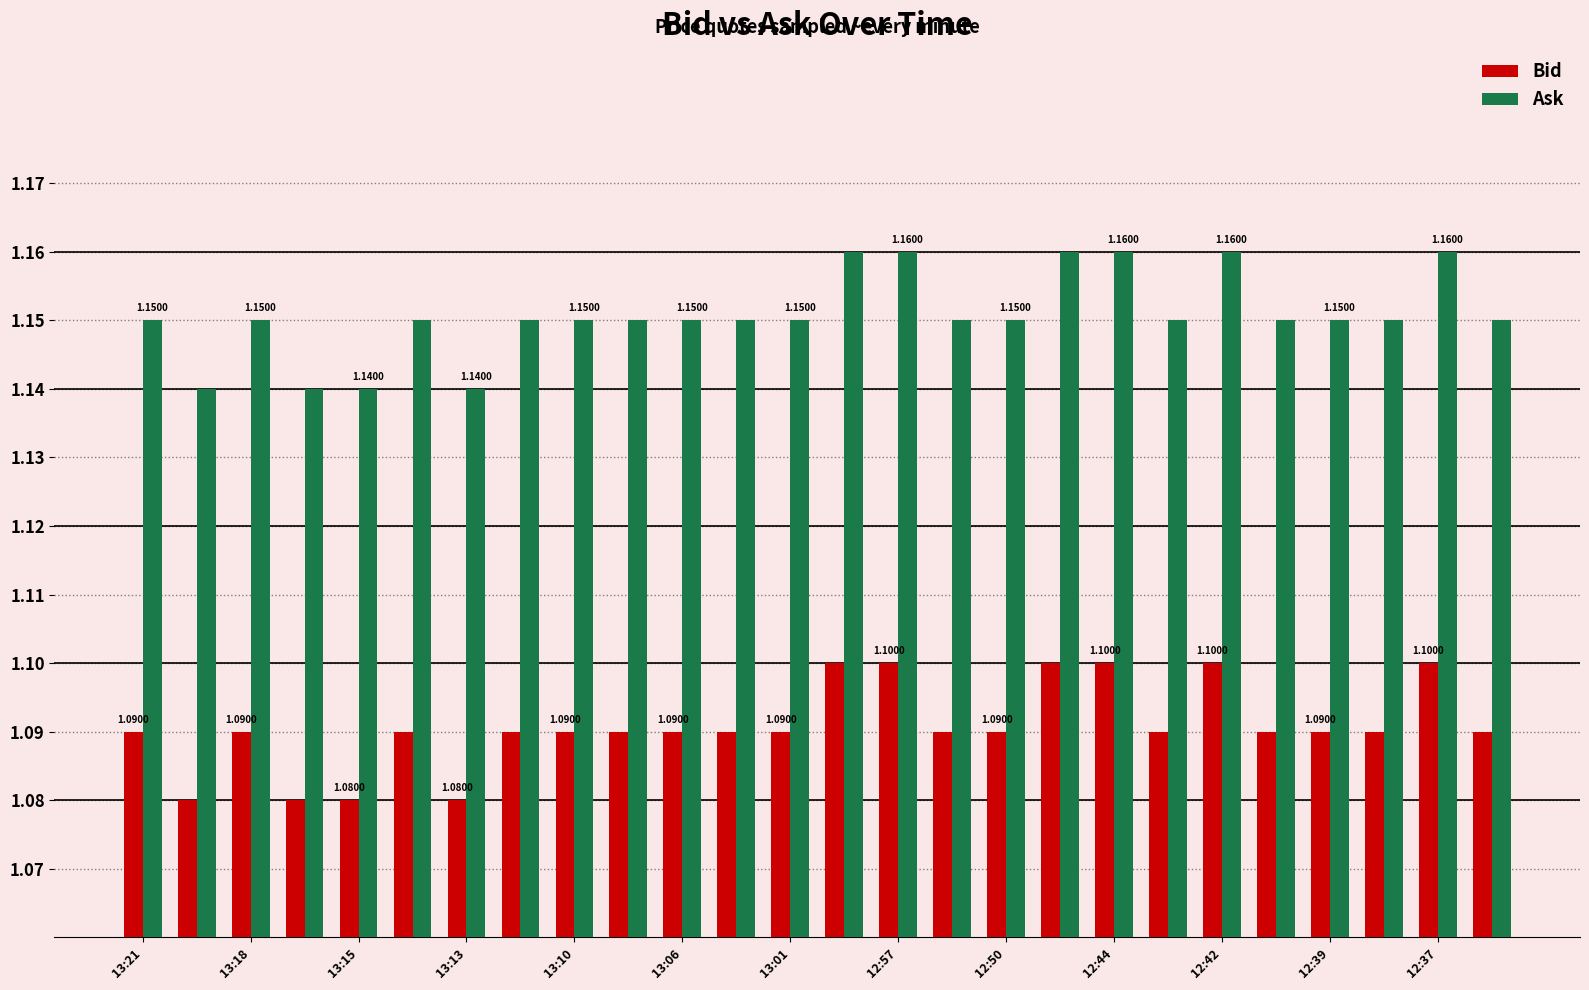

Which series has the largest total across all categories?

Ask